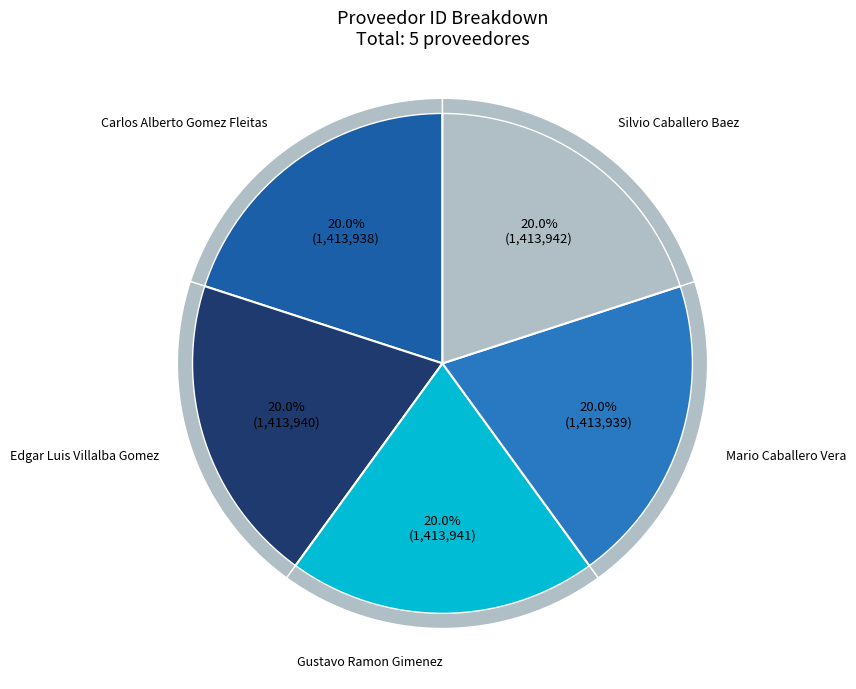

Do silvio-caballero-baez and carlos-alberto-gomez-fleitas together represent more than half of the pie?

No